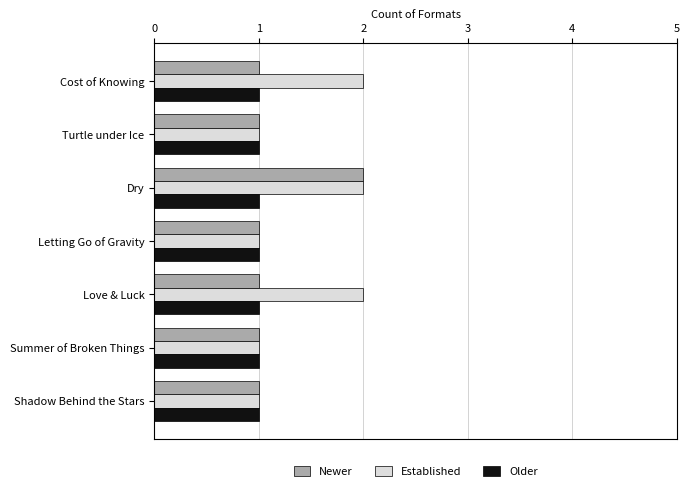

Which series has the largest total across all categories?

Established